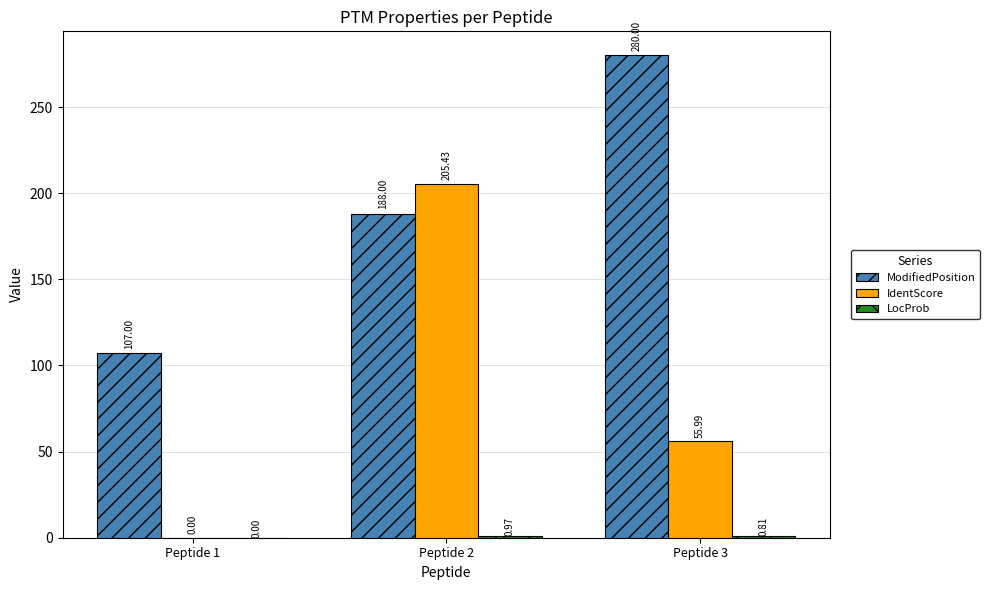

Are the bars grouped side by side (vs. stacked)?

Yes